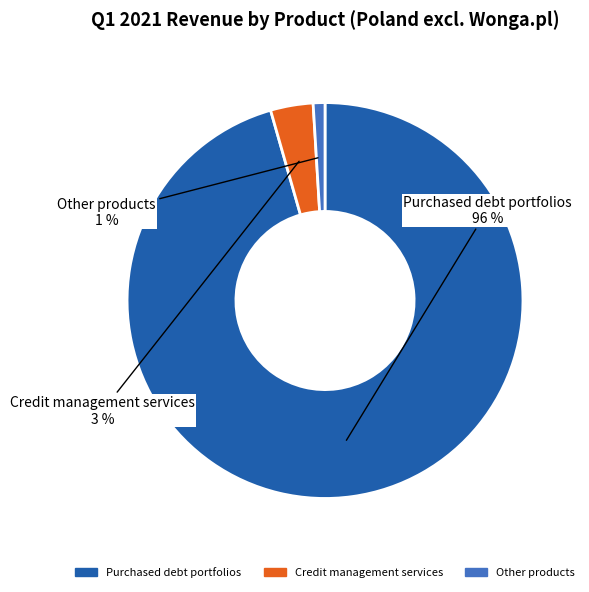

Is there a majority slice in this chart?

Yes